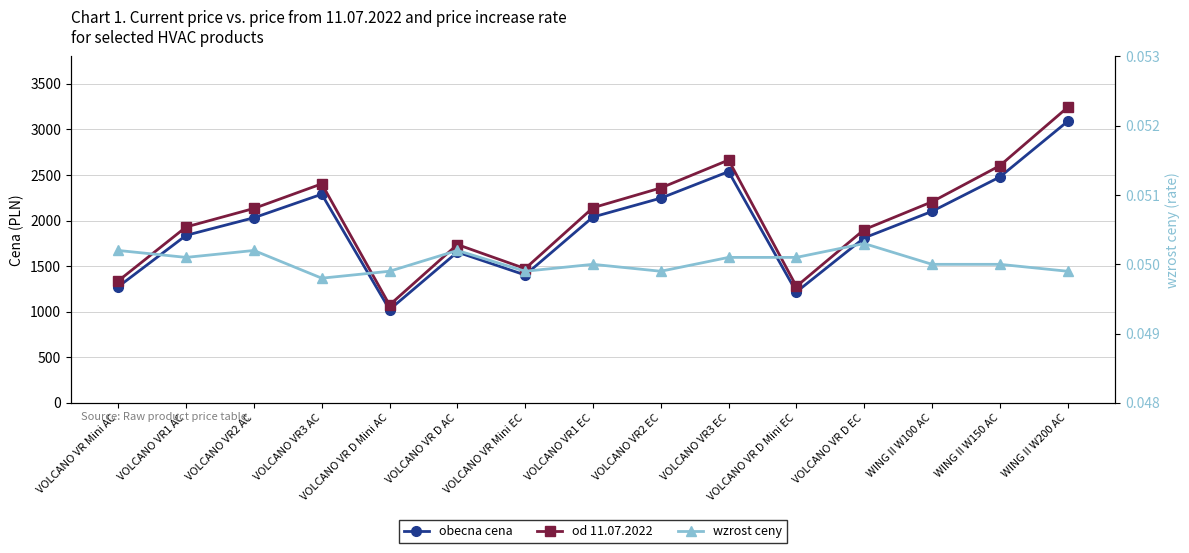

Reading left to right, transcribe all the data shown in this chart.

obecna cena: VOLCANO VR Mini AC=1275.0	VOLCANO VR1 AC=1838.0	VOLCANO VR2 AC=2031.0	VOLCANO VR3 AC=2289.0	VOLCANO VR D Mini AC=1023.0	VOLCANO VR D AC=1654.0	VOLCANO VR Mini EC=1403.0	VOLCANO VR1 EC=2039.0	VOLCANO VR2 EC=2246.0	VOLCANO VR3 EC=2537.0	VOLCANO VR D Mini EC=1217.0	VOLCANO VR D EC=1810.0	WING II W100 AC=2101.0	WING II W150 AC=2478.0	WING II W200 AC=3088.0
od 11.07.2022: VOLCANO VR Mini AC=1339.0	VOLCANO VR1 AC=1930.0	VOLCANO VR2 AC=2133.0	VOLCANO VR3 AC=2403.0	VOLCANO VR D Mini AC=1074.0	VOLCANO VR D AC=1737.0	VOLCANO VR Mini EC=1473.0	VOLCANO VR1 EC=2141.0	VOLCANO VR2 EC=2358.0	VOLCANO VR3 EC=2664.0	VOLCANO VR D Mini EC=1278.0	VOLCANO VR D EC=1901.0	WING II W100 AC=2206.0	WING II W150 AC=2602.0	WING II W200 AC=3242.0
wzrost ceny: VOLCANO VR Mini AC=0.1	VOLCANO VR1 AC=0.1	VOLCANO VR2 AC=0.1	VOLCANO VR3 AC=0.0	VOLCANO VR D Mini AC=0.0	VOLCANO VR D AC=0.1	VOLCANO VR Mini EC=0.0	VOLCANO VR1 EC=0.1	VOLCANO VR2 EC=0.0	VOLCANO VR3 EC=0.1	VOLCANO VR D Mini EC=0.1	VOLCANO VR D EC=0.1	WING II W100 AC=0.1	WING II W150 AC=0.1	WING II W200 AC=0.0